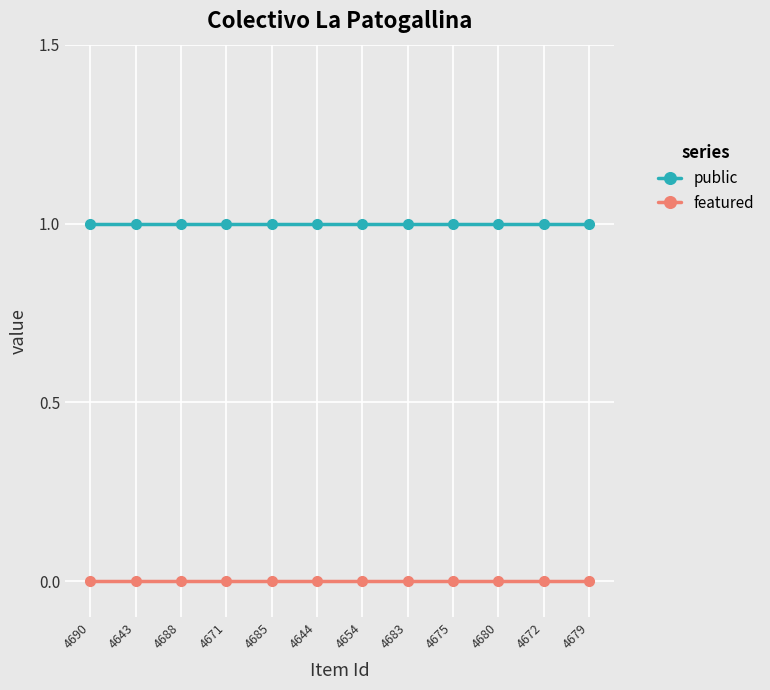

The featured series shows 0 at 4683. True or false?

True